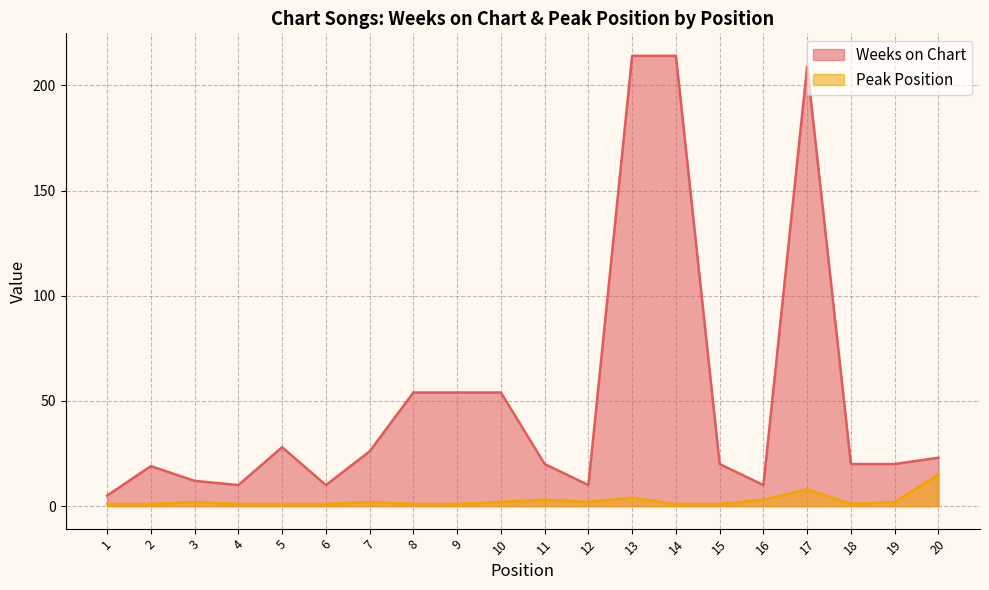

What is the difference between the maximum and minimum values in the Peak Position series?

14